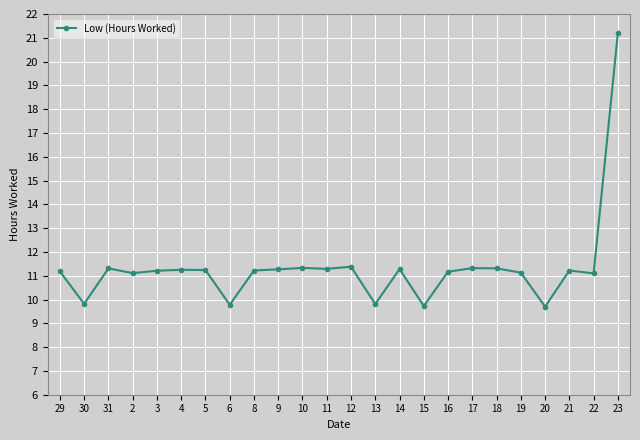

At which label does the data first exceed 11?

29